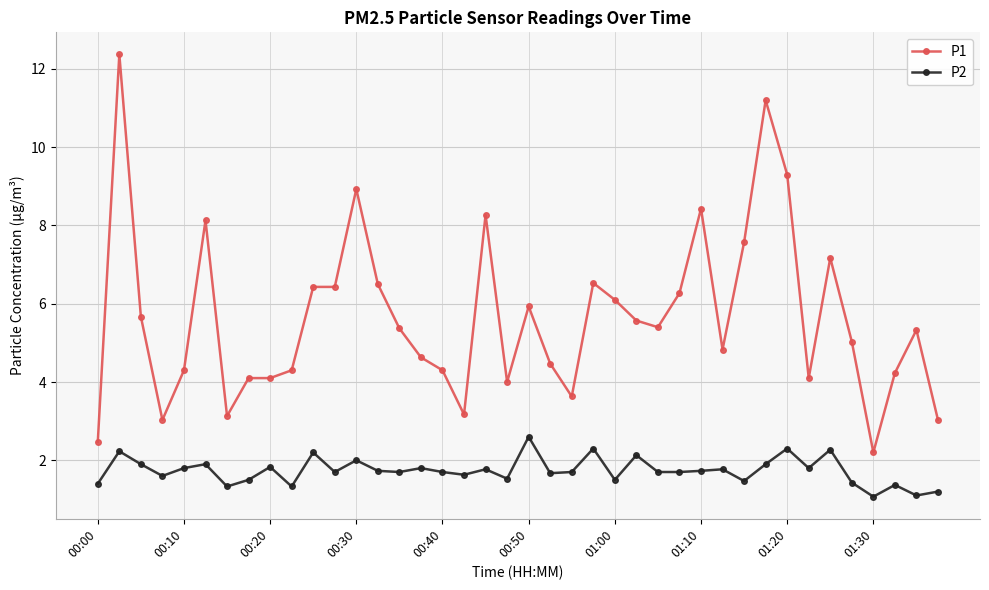

Rank the series by their maximum value, from highest to lowest.

P1, P2